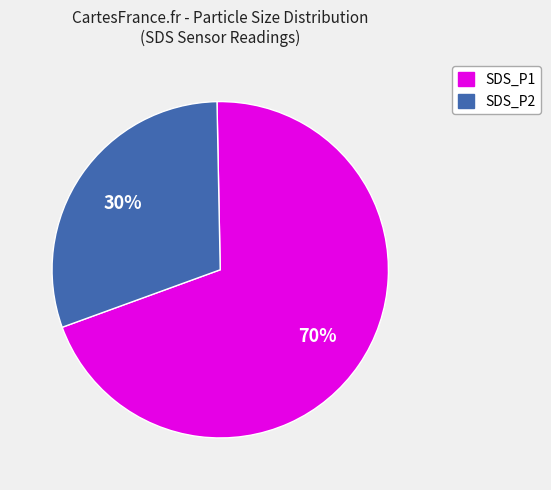

Does SDS_P2 represent more than half of the total?

No